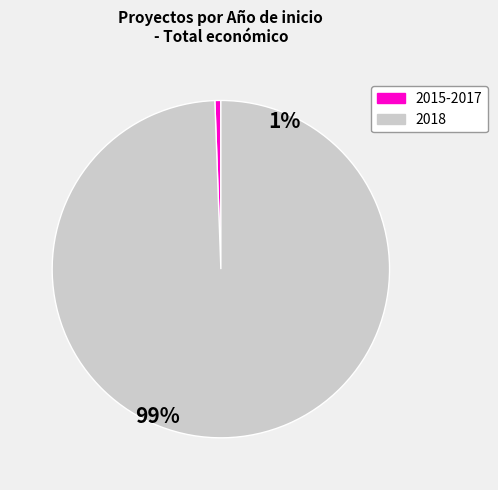

Does any single category account for the majority?

Yes